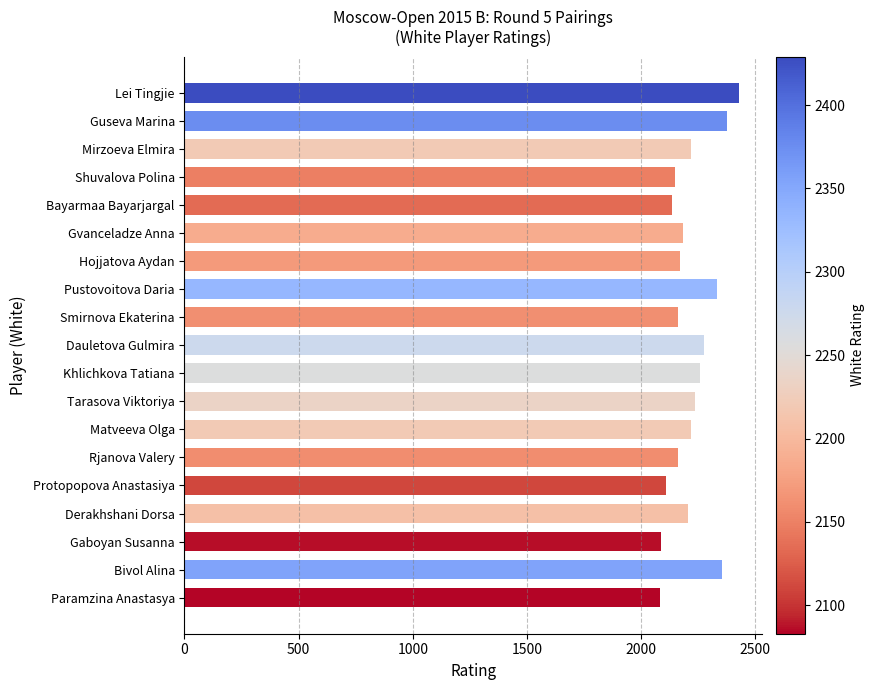

What is the sum of all values?

42150